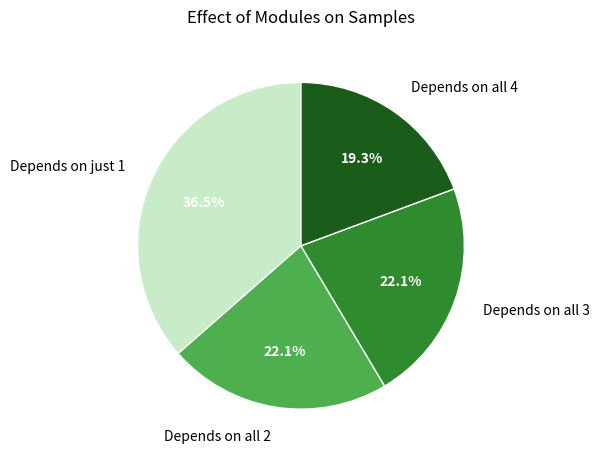

Combined, do Depends on all 4 and Depends on all 3 account for over 50%?

No